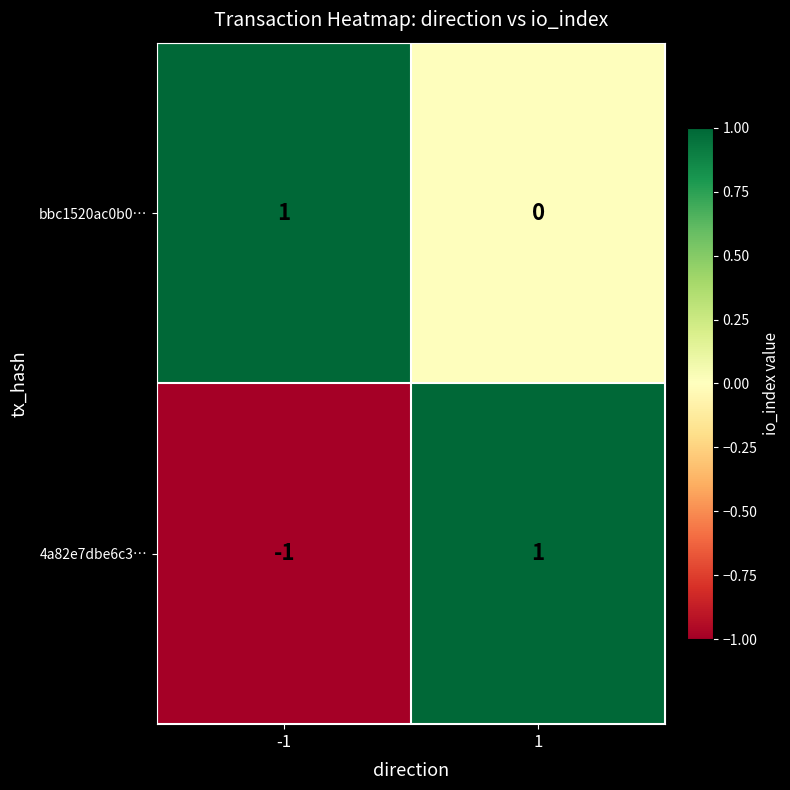

Rank the series by their average value, from lowest to highest.

4a82e7dbe6c3…, bbc1520ac0b0…